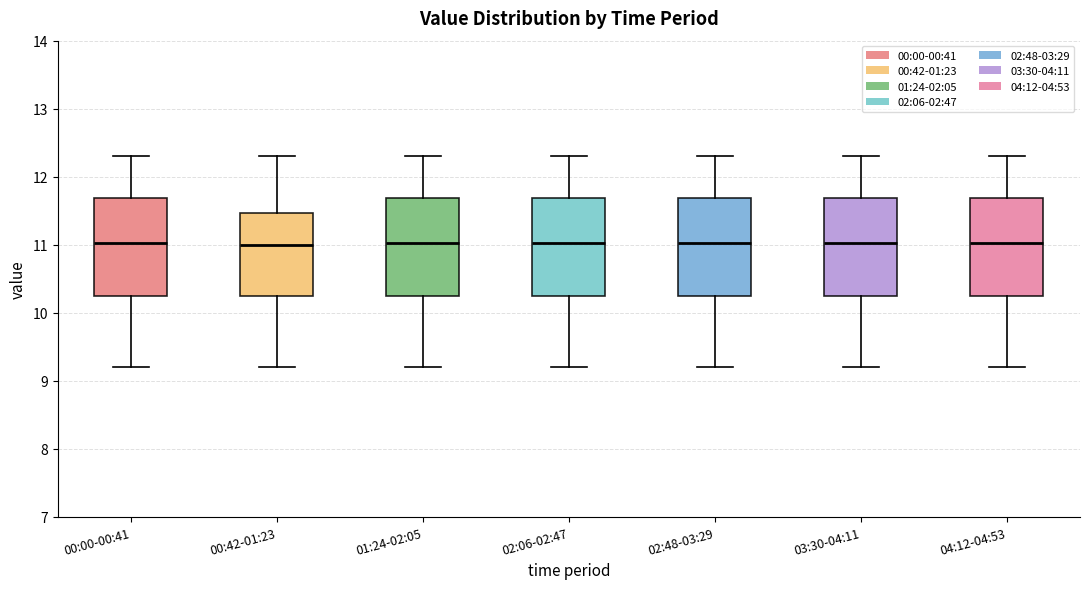

Where does the median line of the box for 02:48-03:29 sit on the y-axis? The values are not printed on the chart, so give them approximately, as read against the axis.

11.0